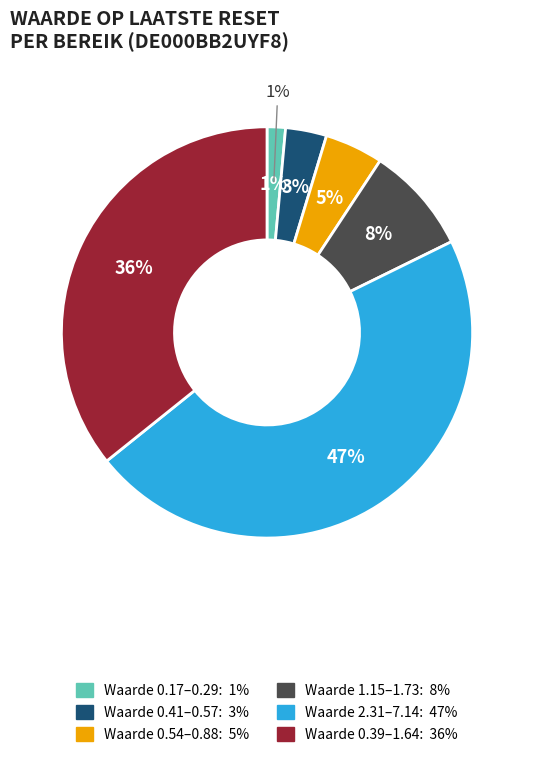

How many segments does this pie chart have?

6